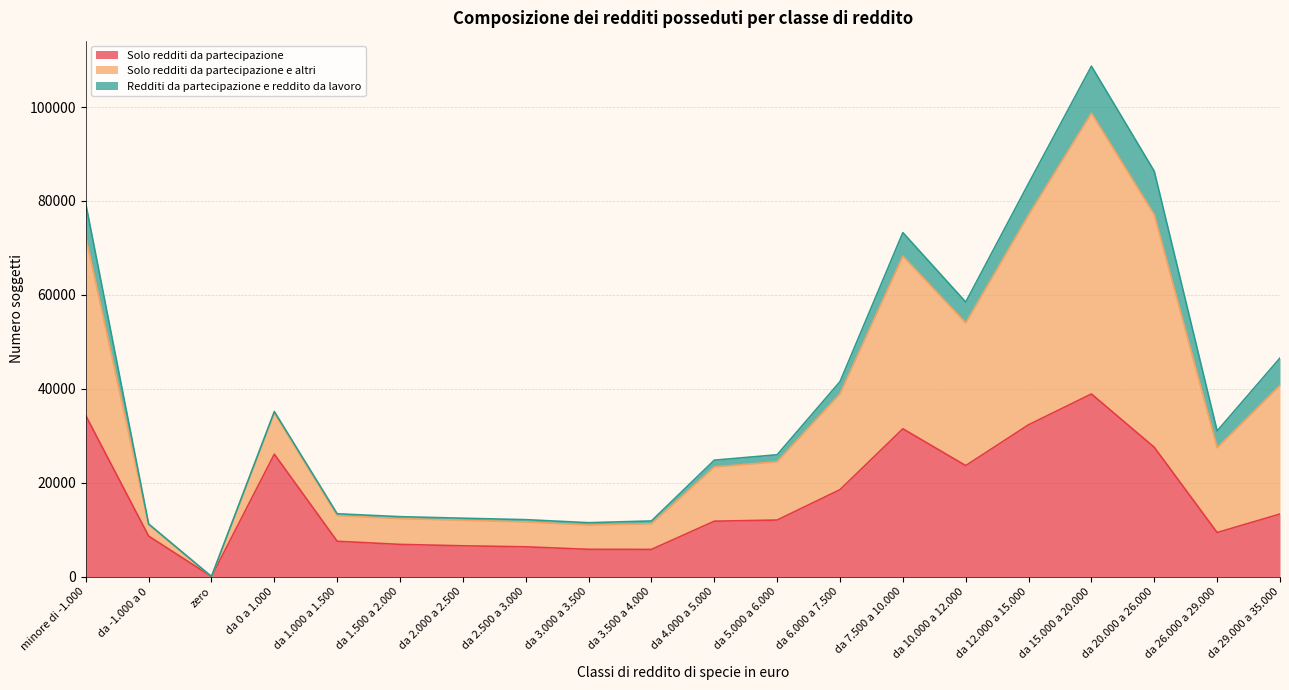

At which label does Solo redditi da partecipazione reach its minimum?

zero